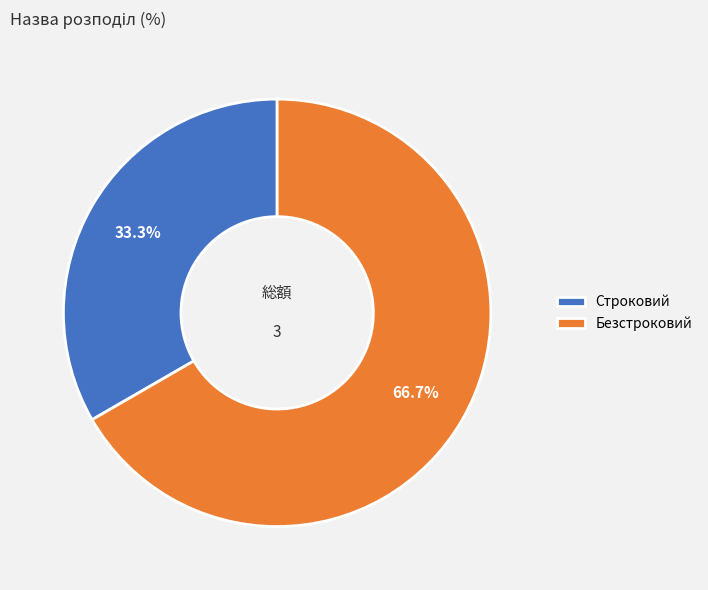

To the nearest percent, what portion does Строковий represent?

33%